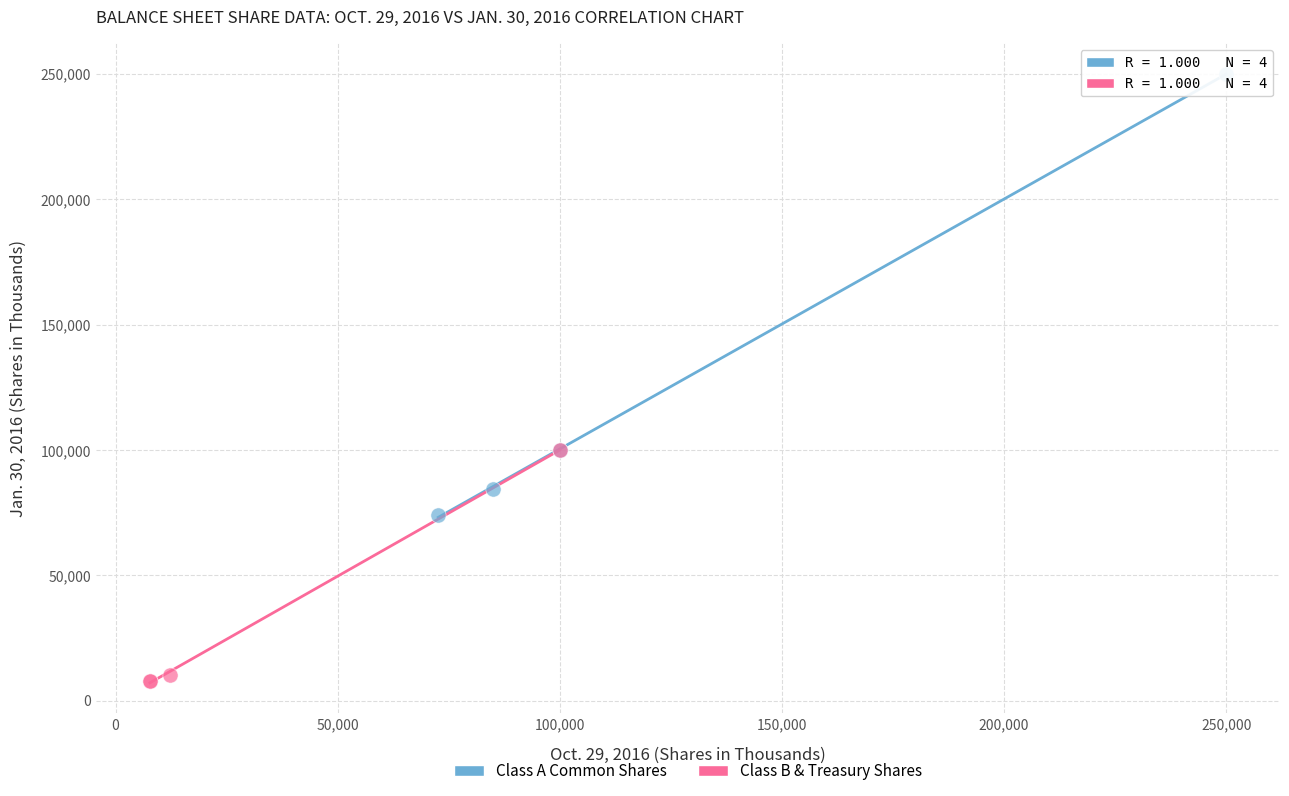

What are all the series names shown in the legend?

Class A Common Shares, Class B & Treasury Shares